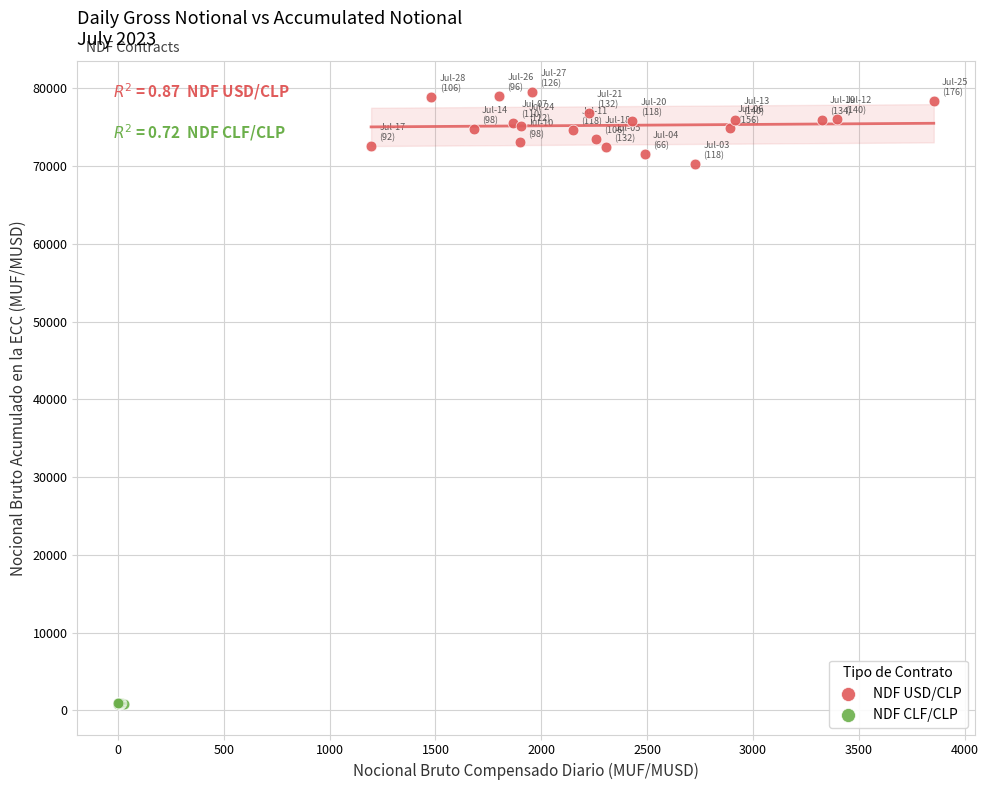

What are all the series names shown in the legend?

NDF USD/CLP, NDF CLF/CLP